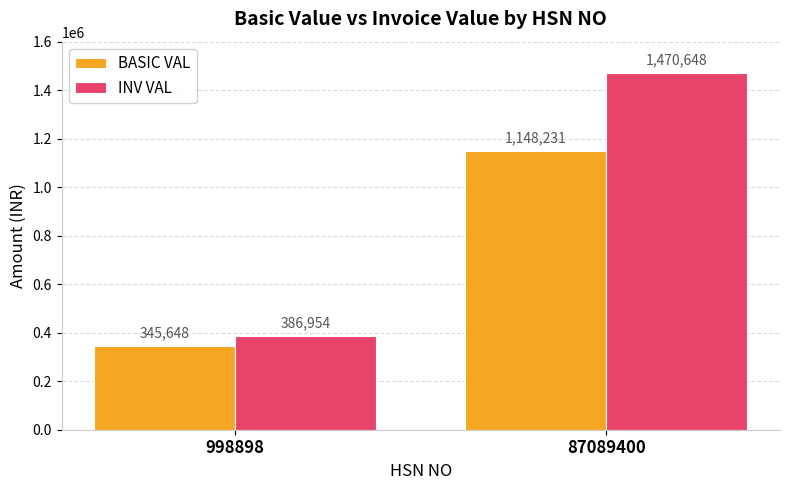

What is the difference between the highest and lowest values at 998898?

41306.6